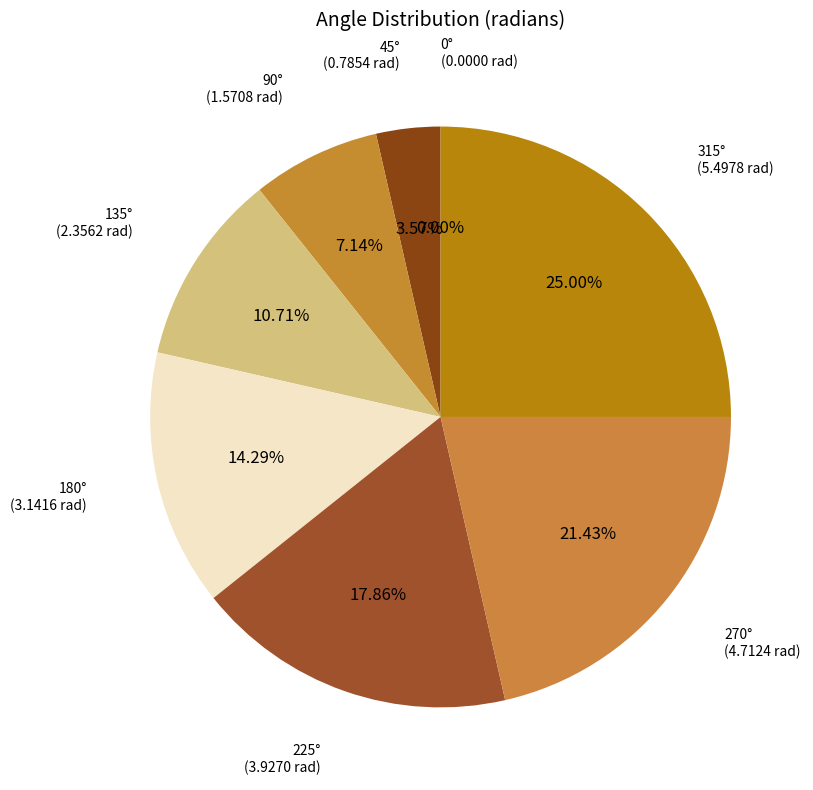

To the nearest percent, what is the average slice percentage?

12%